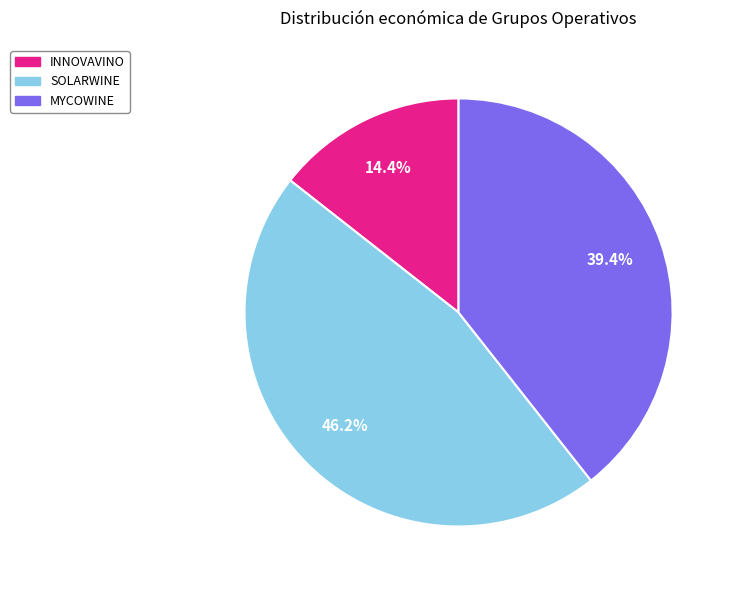

To the nearest percent, what percentage of the pie is INNOVAVINO?

14%